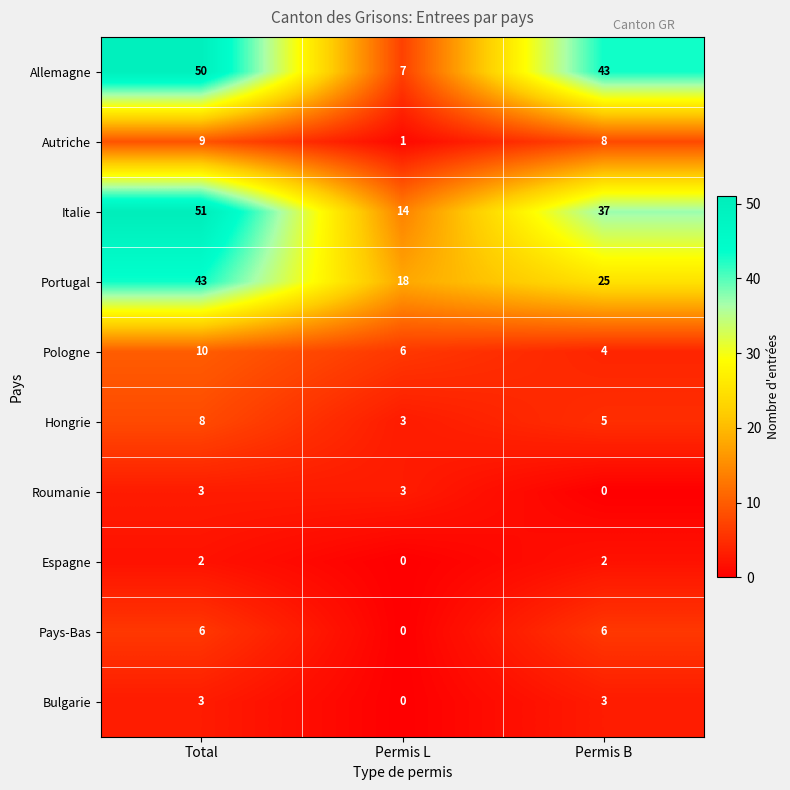

At Permis B, list the series in order from largest to smallest.

Allemagne, Italie, Portugal, Autriche, Pays-Bas, Hongrie, Pologne, Bulgarie, Espagne, Roumanie